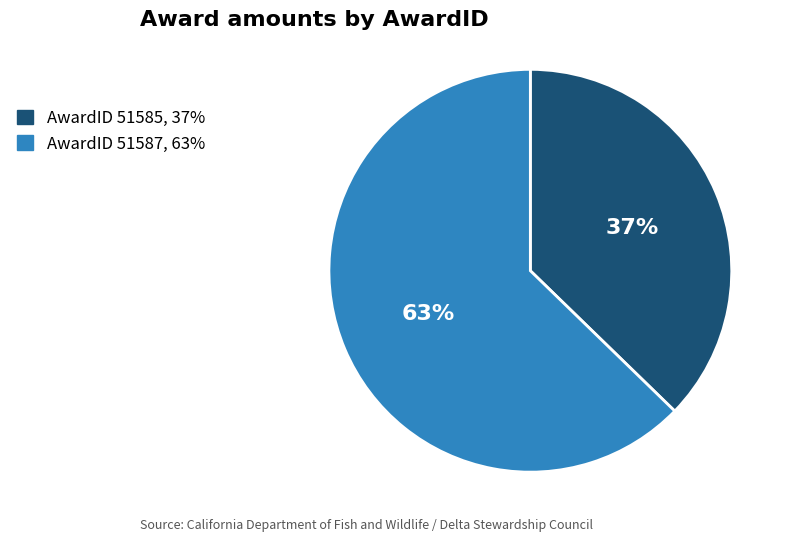

Which has a higher value, AwardID 51585, 37% or AwardID 51587, 63%?

AwardID 51587, 63%